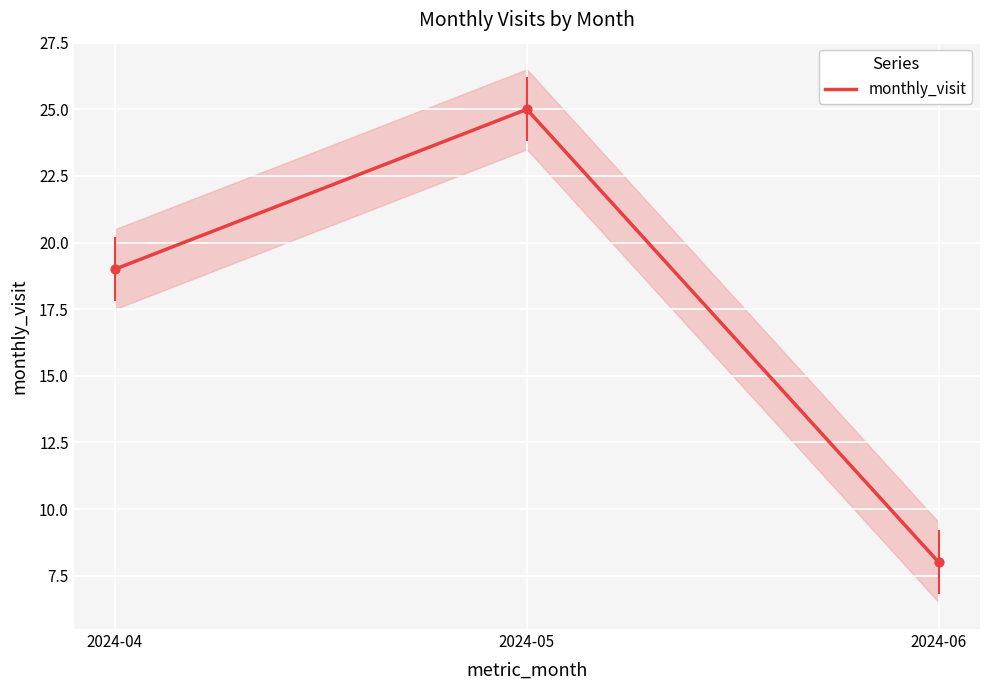

Between 2024-04 and 2024-05, which is larger?

2024-05